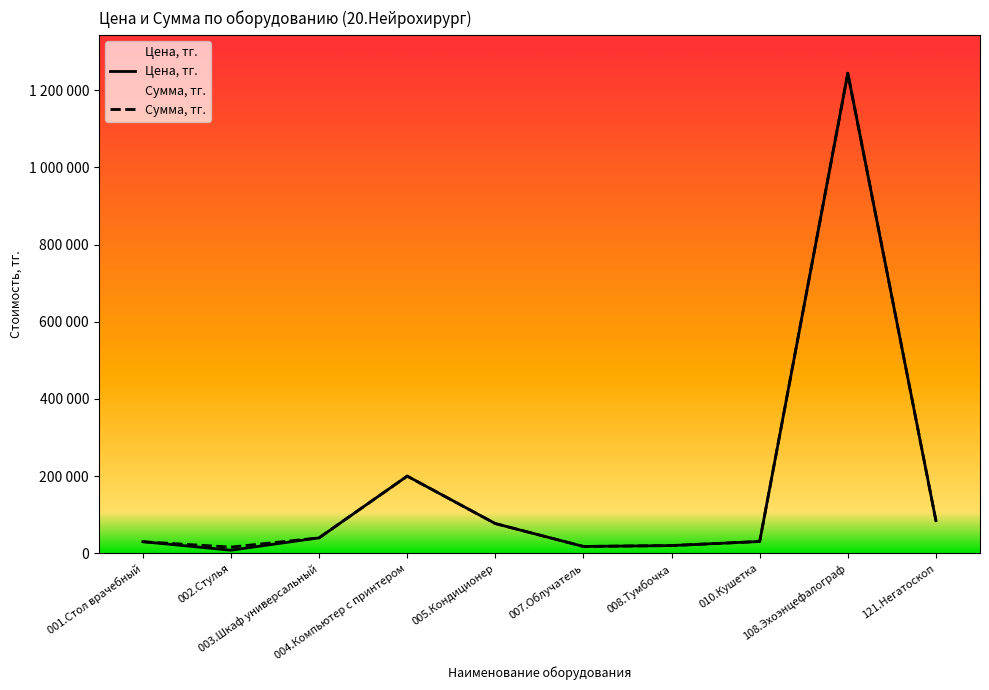

What is the difference between the maximum and minimum values in the Сумма, тг. series?

1227940